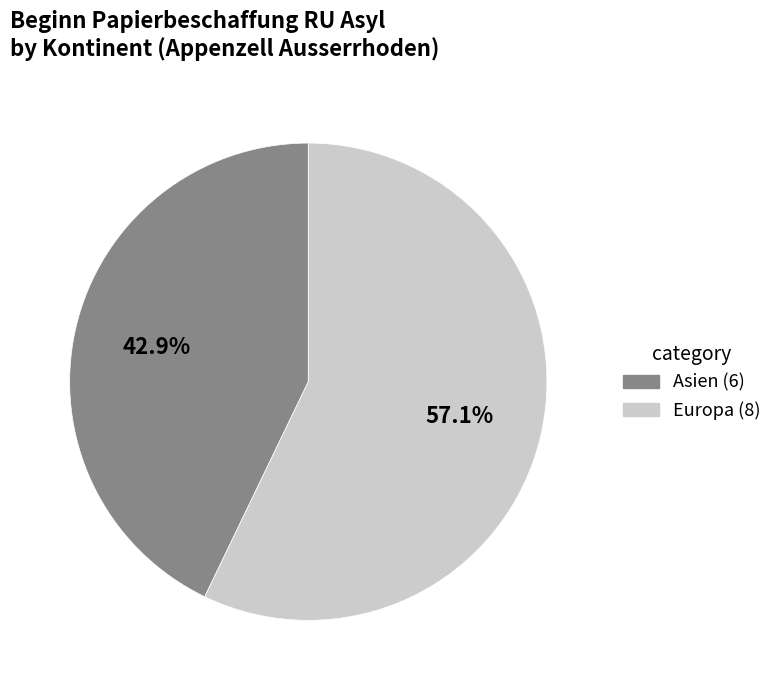

Does any single category account for the majority?

Yes